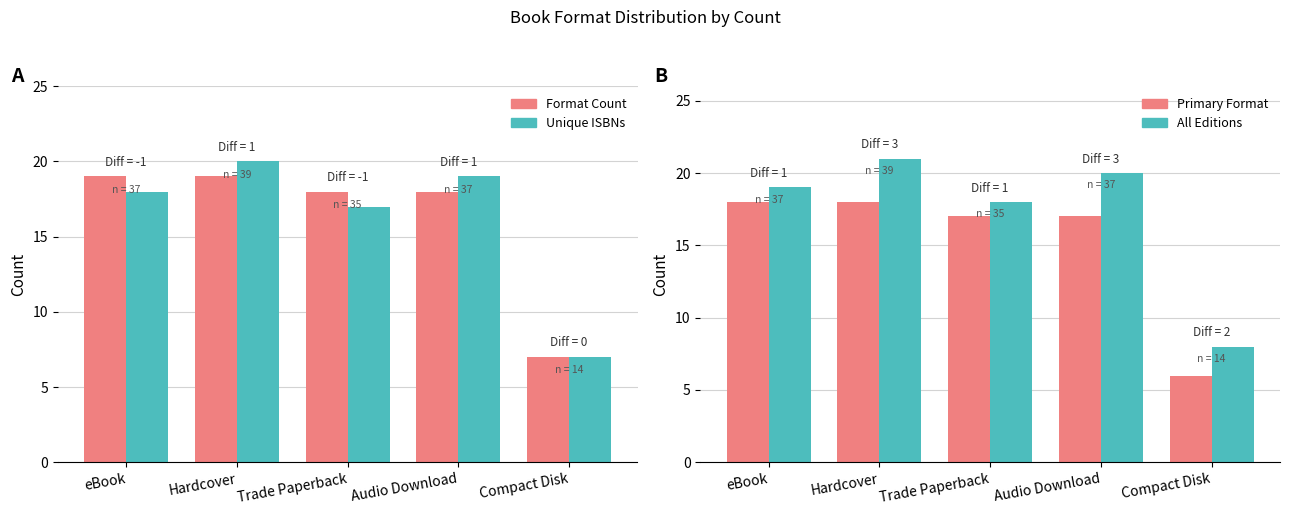

What is the minimum value for All Editions?

8